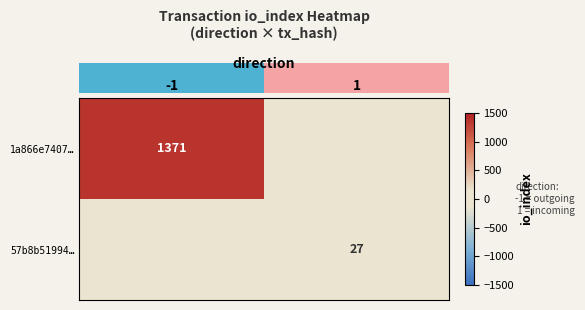

True or false: 1a866e7407… has a value of 2173 at -1.

False